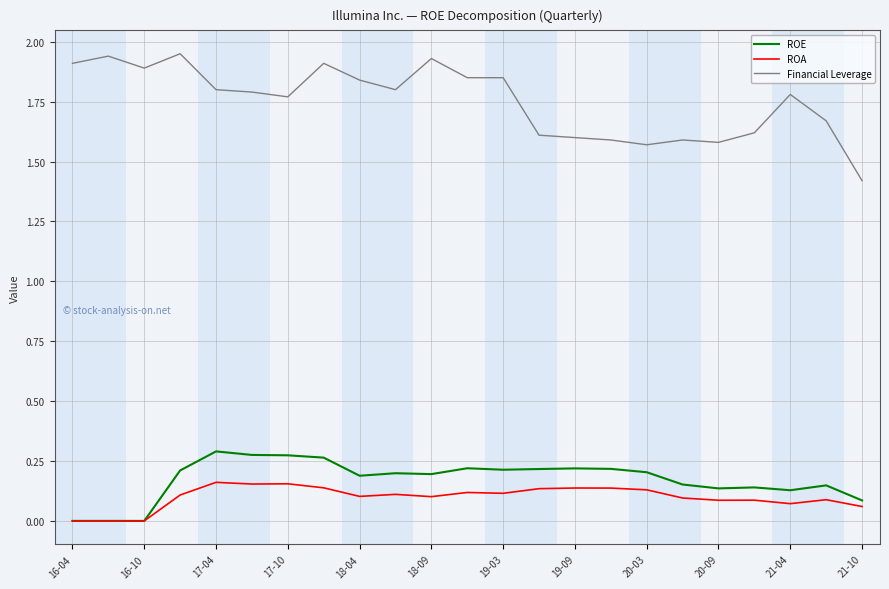

True or false: ROA and Financial Leverage intersect in this chart.

False